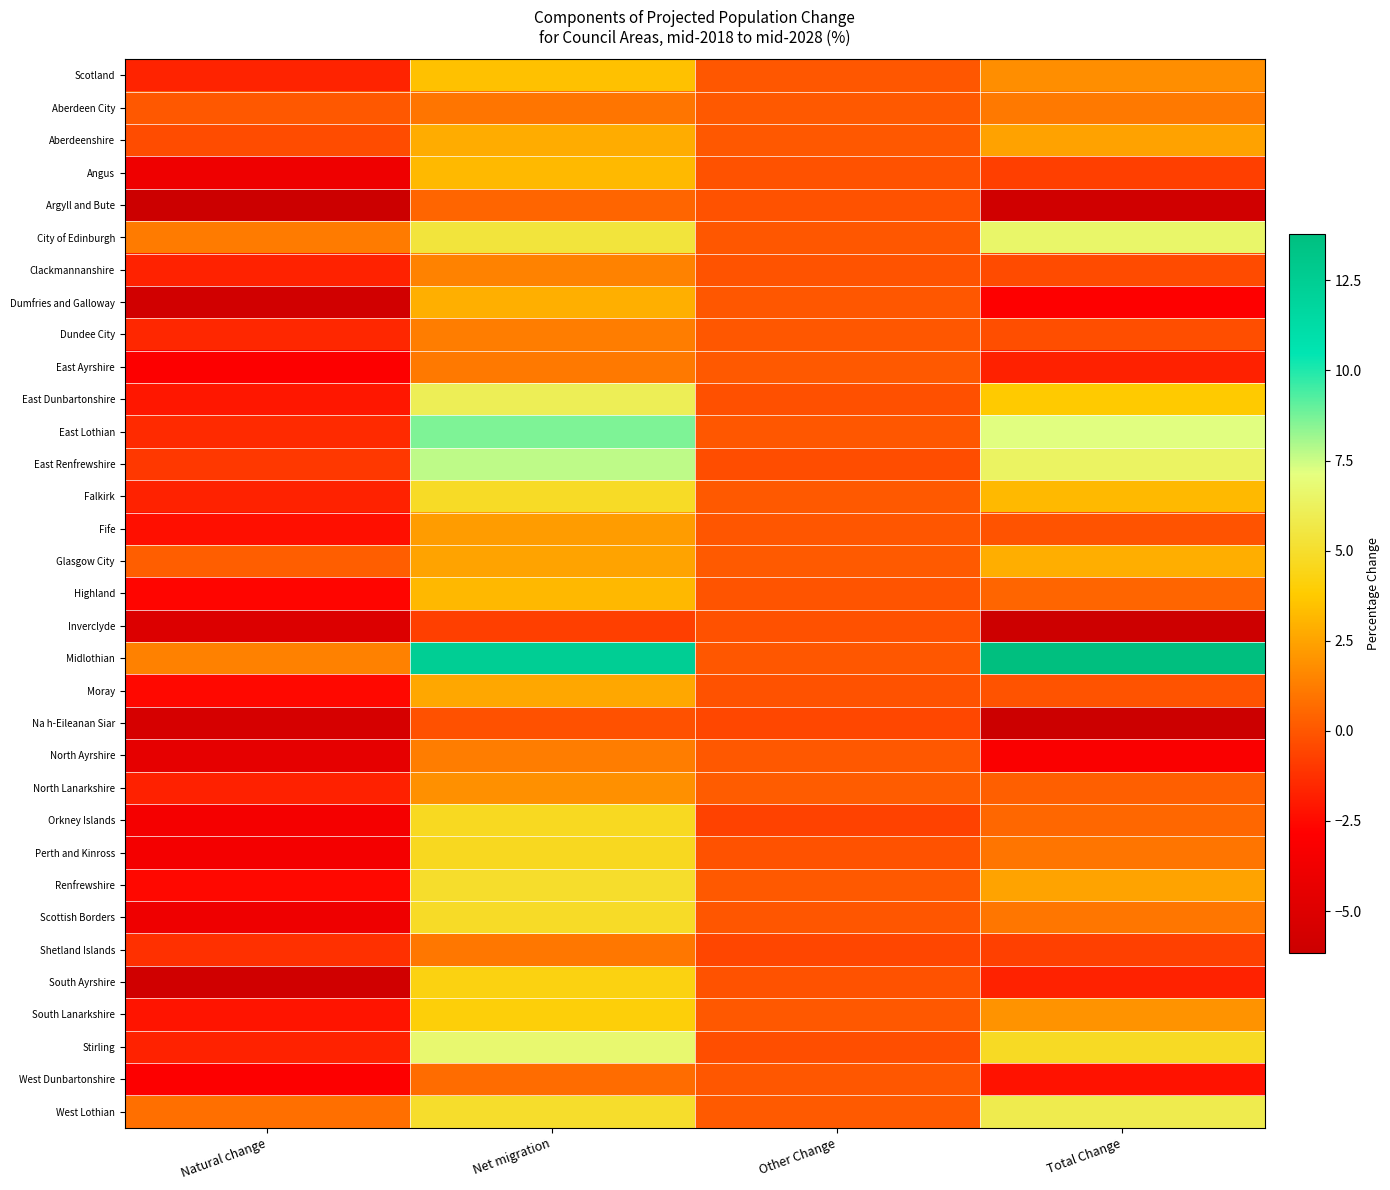

Reading left to right, what are all the values shown in this chart?

Scotland: Natural change=-1.7	Net migration=3.5	Other Change=0.0	Total Change=1.8
Aberdeen City: Natural change=0.1	Net migration=1.0	Other Change=0.1	Total Change=1.1
Aberdeenshire: Natural change=-0.3	Net migration=2.8	Other Change=0.0	Total Change=2.5
Angus: Natural change=-3.9	Net migration=3.2	Other Change=-0.1	Total Change=-0.8
Argyll and Bute: Natural change=-6.2	Net migration=0.5	Other Change=-0.2	Total Change=-5.9
City of Edinburgh: Natural change=1.2	Net migration=5.4	Other Change=0.0	Total Change=6.6
Clackmannanshire: Natural change=-1.7	Net migration=1.4	Other Change=-0.1	Total Change=-0.4
Dumfries and Galloway: Natural change=-5.8	Net migration=2.9	Other Change=0.0	Total Change=-2.8
Dundee City: Natural change=-1.5	Net migration=1.3	Other Change=0.0	Total Change=-0.3
East Ayrshire: Natural change=-3.0	Net migration=1.1	Other Change=0.1	Total Change=-1.7
East Dunbartonshire: Natural change=-2.1	Net migration=6.1	Other Change=-0.2	Total Change=3.8
East Lothian: Natural change=-1.4	Net migration=8.6	Other Change=-0.0	Total Change=7.2
East Renfrewshire: Natural change=-1.0	Net migration=7.7	Other Change=-0.3	Total Change=6.4
Falkirk: Natural change=-1.7	Net migration=4.8	Other Change=0.1	Total Change=3.2
Fife: Natural change=-2.3	Net migration=2.3	Other Change=-0.1	Total Change=-0.1
Glasgow City: Natural change=0.2	Net migration=2.5	Other Change=0.1	Total Change=2.9
Highland: Natural change=-2.6	Net migration=3.2	Other Change=-0.1	Total Change=0.5
Inverclyde: Natural change=-5.1	Net migration=-0.8	Other Change=-0.2	Total Change=-6.1
Midlothian: Natural change=1.4	Net migration=12.4	Other Change=0.0	Total Change=13.8
Moray: Natural change=-2.6	Net migration=2.6	Other Change=-0.1	Total Change=-0.1
Na h-Eileanan Siar: Natural change=-5.5	Net migration=-0.2	Other Change=-0.5	Total Change=-6.1
North Ayrshire: Natural change=-4.4	Net migration=1.3	Other Change=0.1	Total Change=-3.1
North Lanarkshire: Natural change=-1.7	Net migration=1.9	Other Change=0.1	Total Change=0.3
Orkney Islands: Natural change=-3.5	Net migration=4.7	Other Change=-0.7	Total Change=0.5
Perth and Kinross: Natural change=-3.5	Net migration=4.6	Other Change=-0.1	Total Change=1.0
Renfrewshire: Natural change=-2.6	Net migration=5.0	Other Change=0.1	Total Change=2.5
Scottish Borders: Natural change=-3.8	Net migration=4.8	Other Change=-0.0	Total Change=1.0
Shetland Islands: Natural change=-1.3	Net migration=1.1	Other Change=-0.5	Total Change=-0.7
South Ayrshire: Natural change=-5.8	Net migration=4.3	Other Change=-0.1	Total Change=-1.7
South Lanarkshire: Natural change=-2.2	Net migration=4.1	Other Change=0.1	Total Change=2.0
Stirling: Natural change=-1.7	Net migration=6.7	Other Change=-0.2	Total Change=4.8
West Dunbartonshire: Natural change=-2.9	Net migration=0.7	Other Change=-0.0	Total Change=-2.2
West Lothian: Natural change=0.8	Net migration=4.9	Other Change=0.1	Total Change=5.9